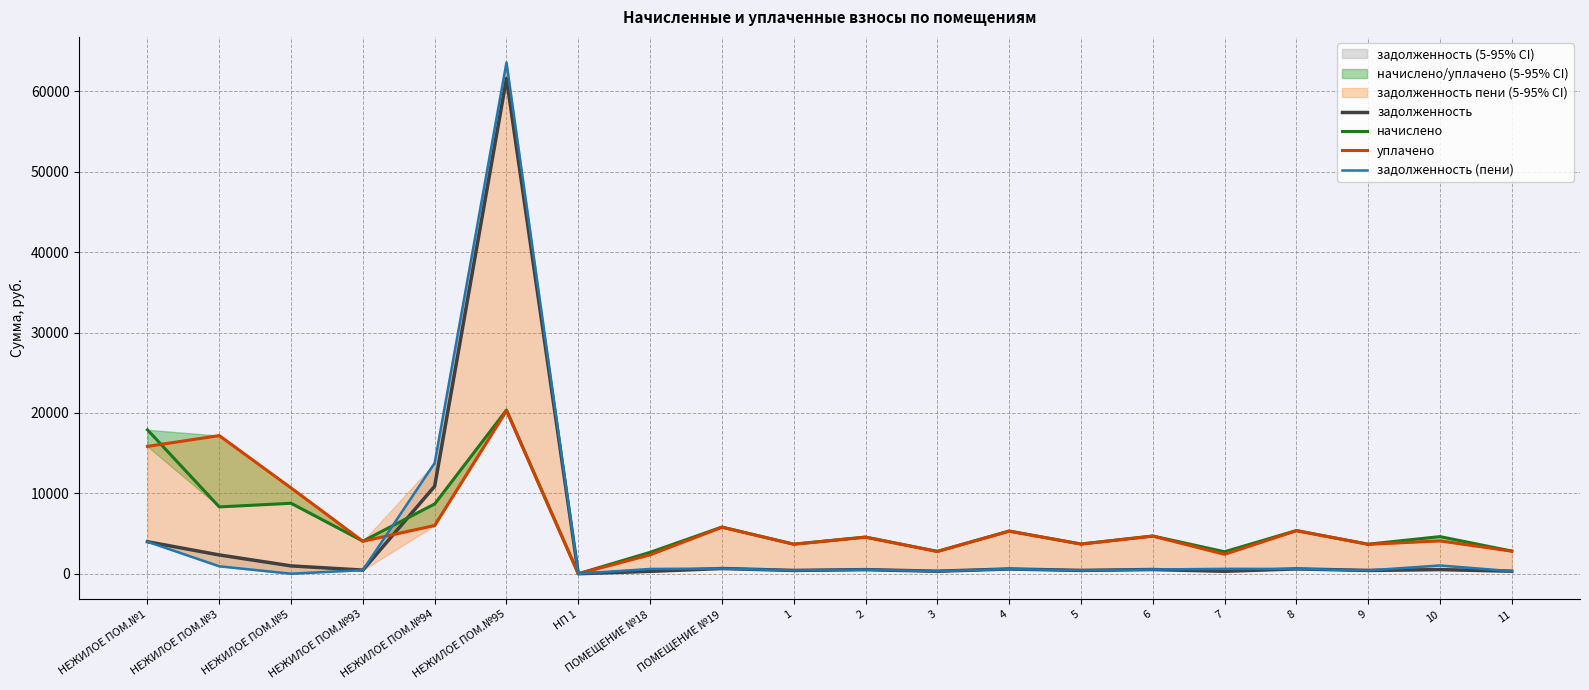

How many interior local peaks does the начислено series have?

8